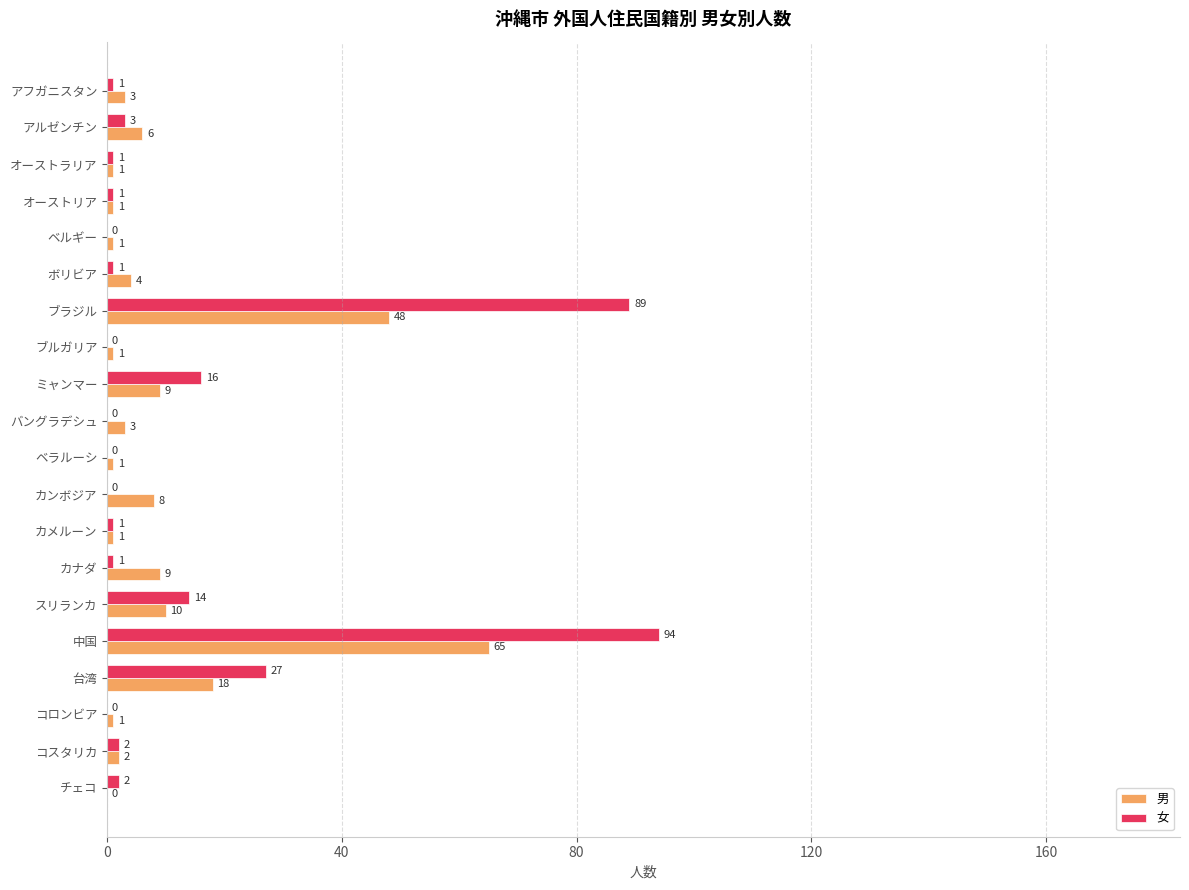

At which label is 男 closest to 32?

台湾